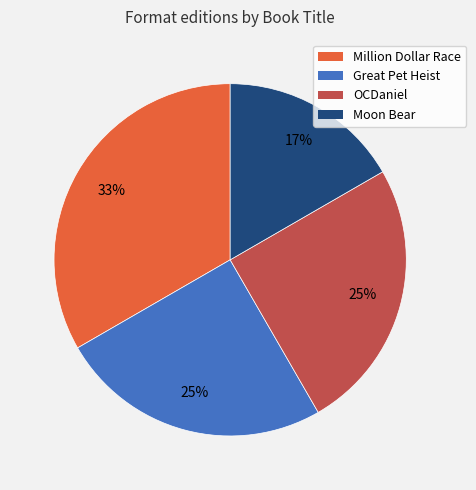

To the nearest percent, what is the combined percentage of Great Pet Heist and Moon Bear?

42%